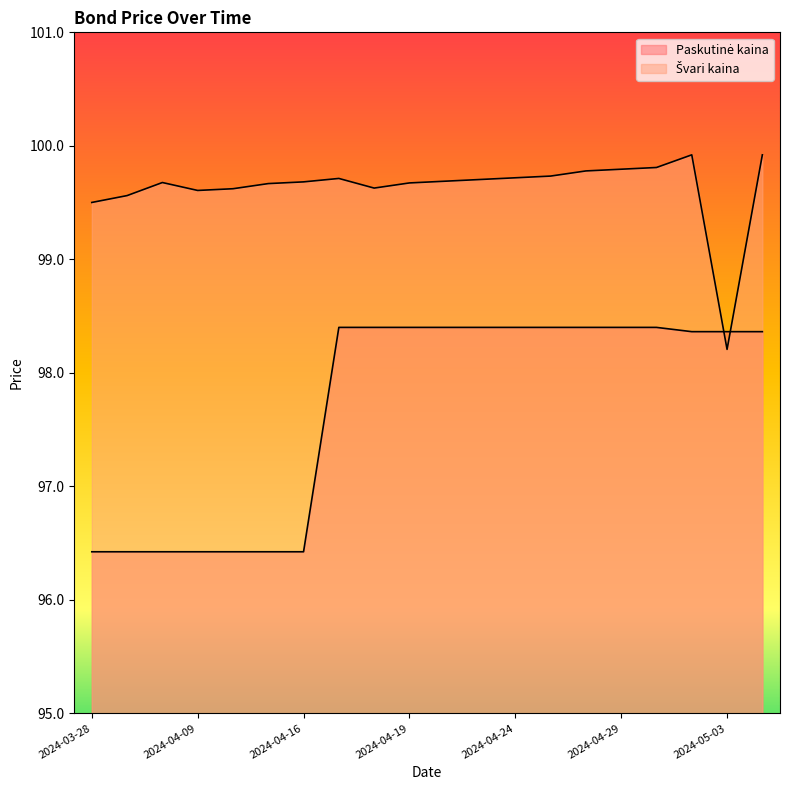

Rank the series by their maximum value, from highest to lowest.

Švari kaina, Paskutinė kaina